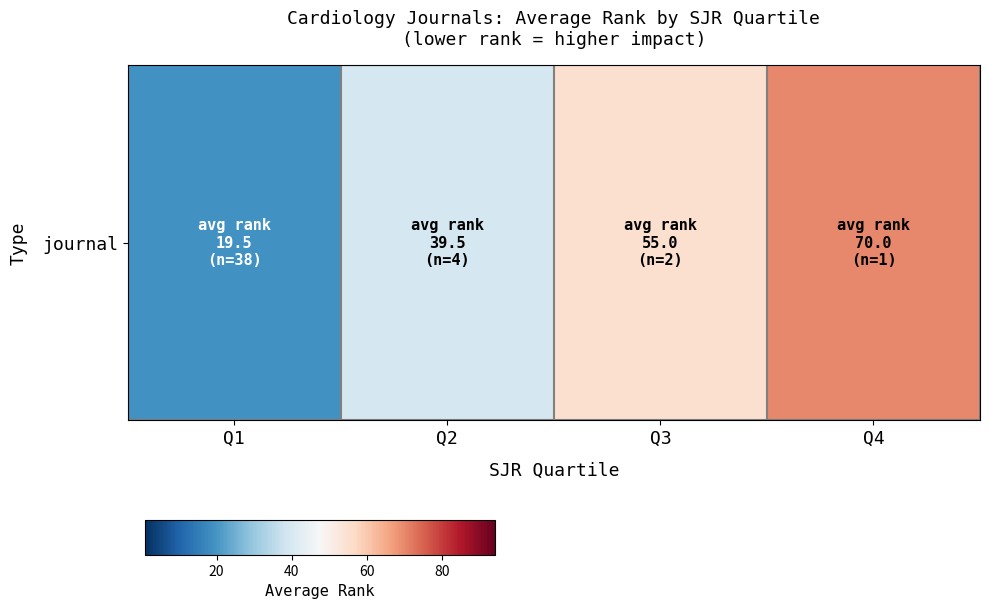

Reading right to left, extract all data points from this chart.

70.0	55.0	39.5	19.5